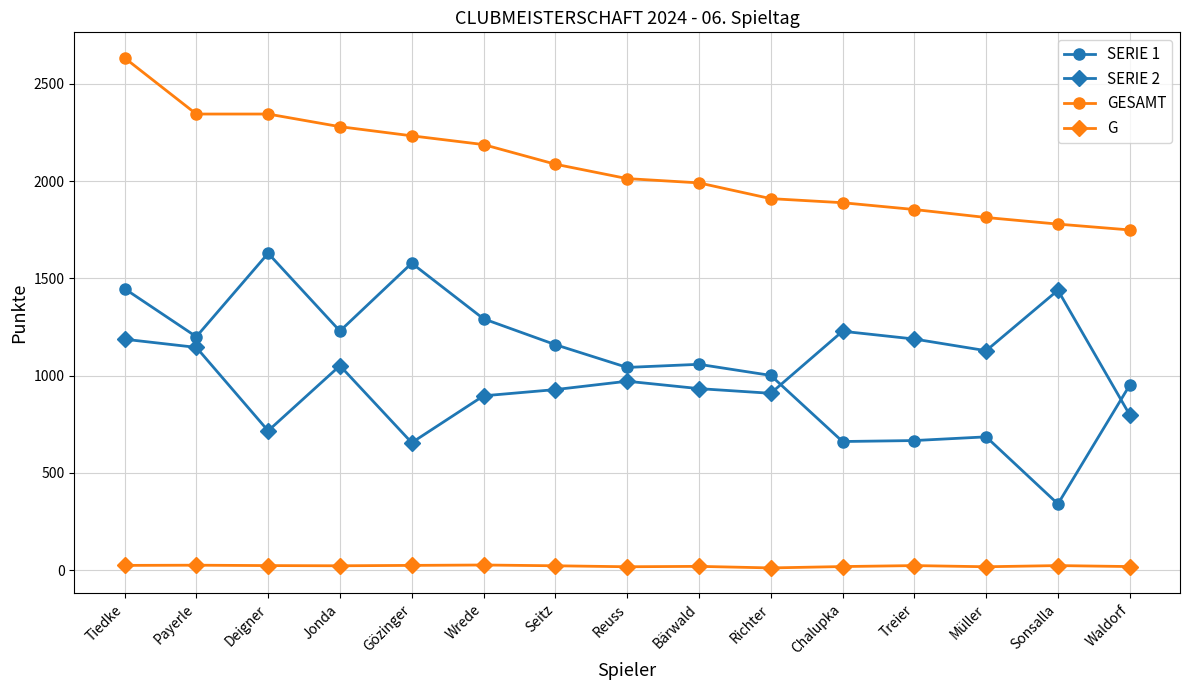

True or false: SERIE 2 has more than 2 interior local peaks.

True